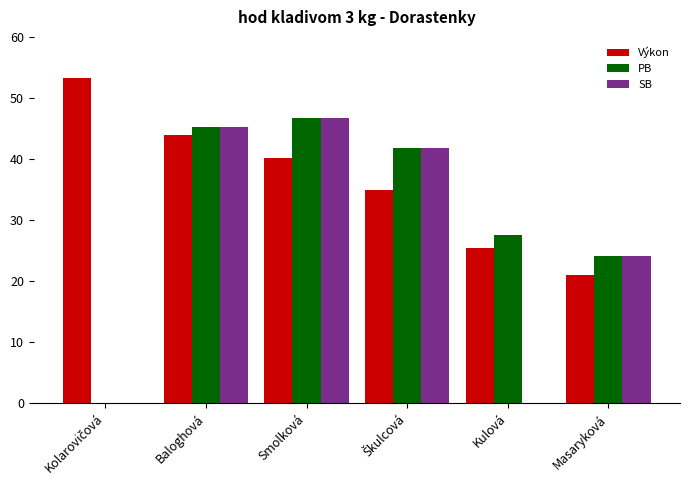

The Výkon series shows 40.1 at Smolková. True or false?

True